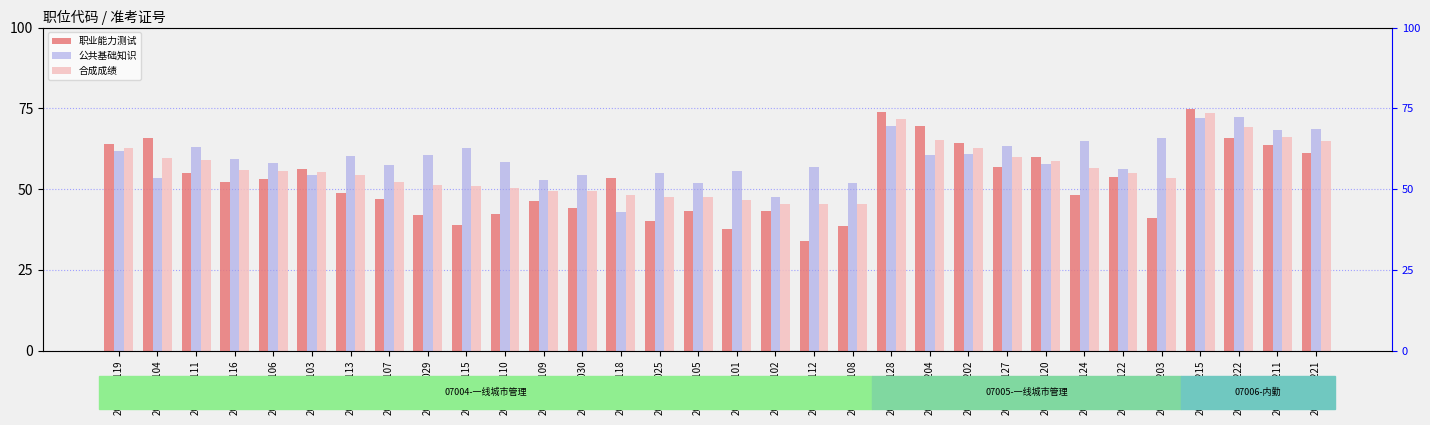

At which label does 职业能力测试 reach its peak?

2017002215